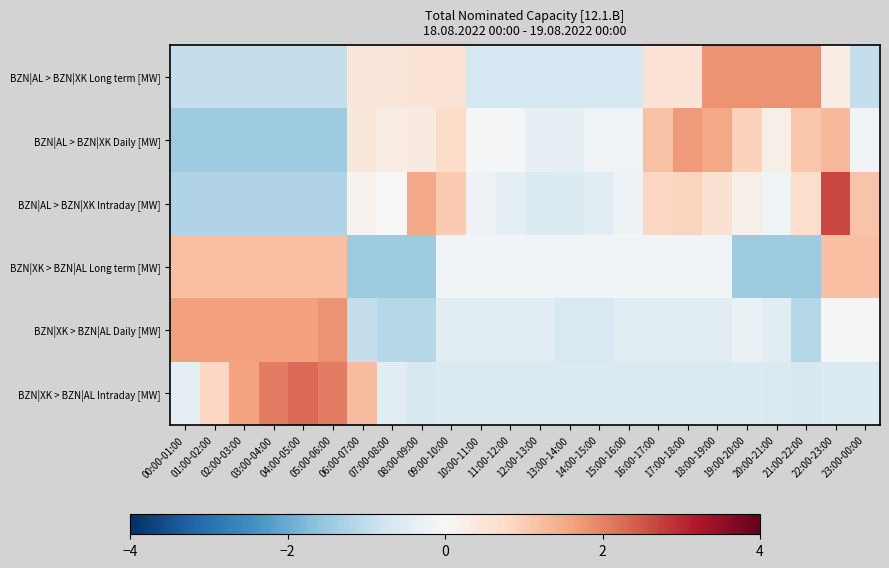

Which category has the lowest value across all series?

06:00-07:00